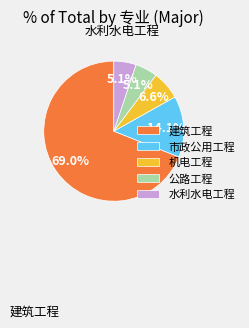

Does 市政公用工程 account for over 50% of the chart?

No